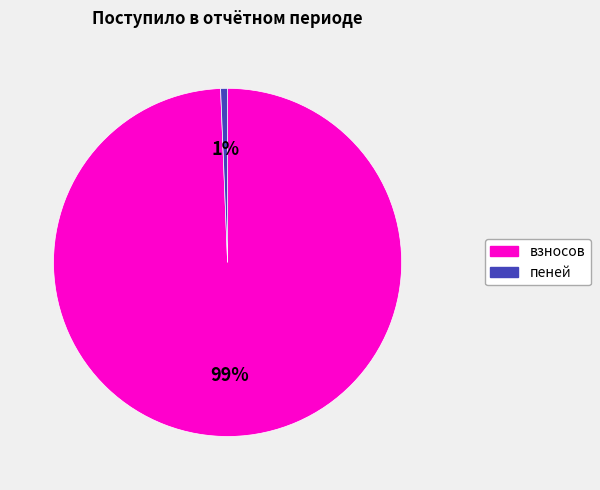

Which category accounts for the majority?

взносов